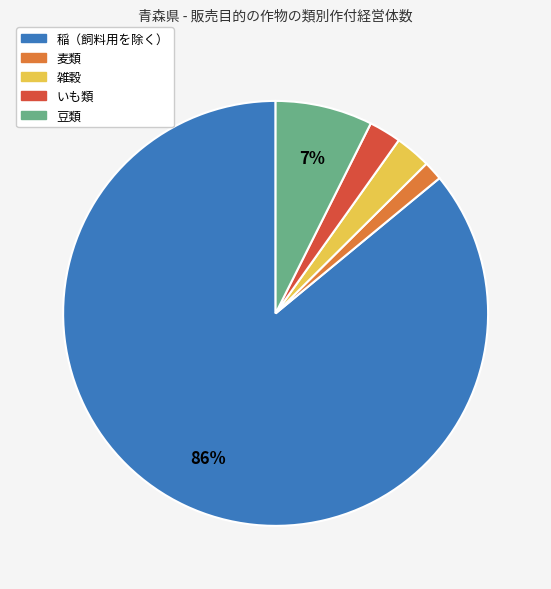

Approximately how many times larger is the value at 豆類 compared to 稲（飼料用を除く）?

0.1